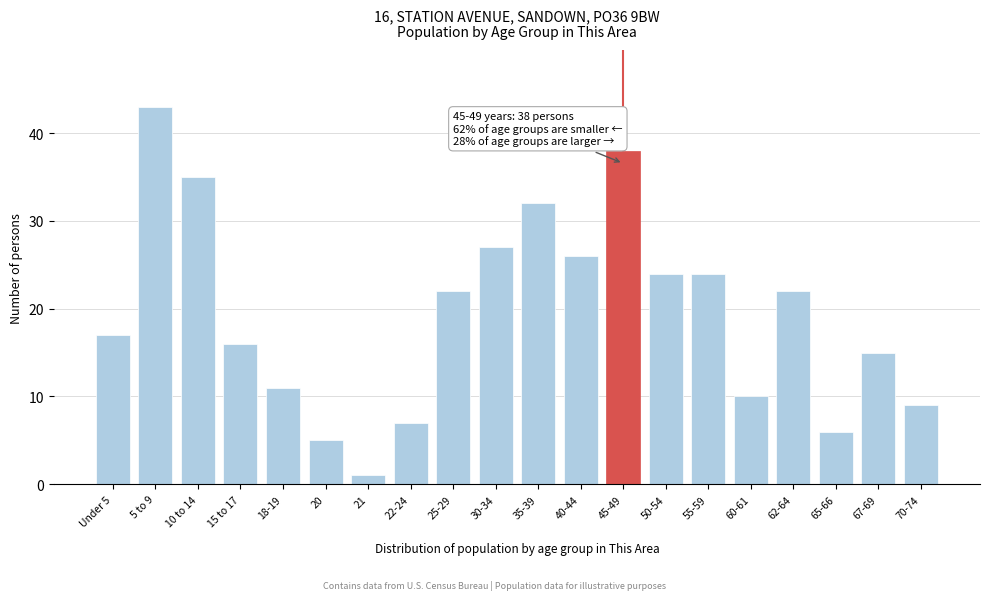

Reading right to left, extract all data points from this chart.

70-74=9	67-69=15	65-66=6	62-64=22	60-61=10	55-59=24	50-54=24	45-49=38	40-44=26	35-39=32	30-34=27	25-29=22	22-24=7	21=1	20=5	18-19=11	15 to 17=16	10 to 14=35	5 to 9=43	Under 5=17